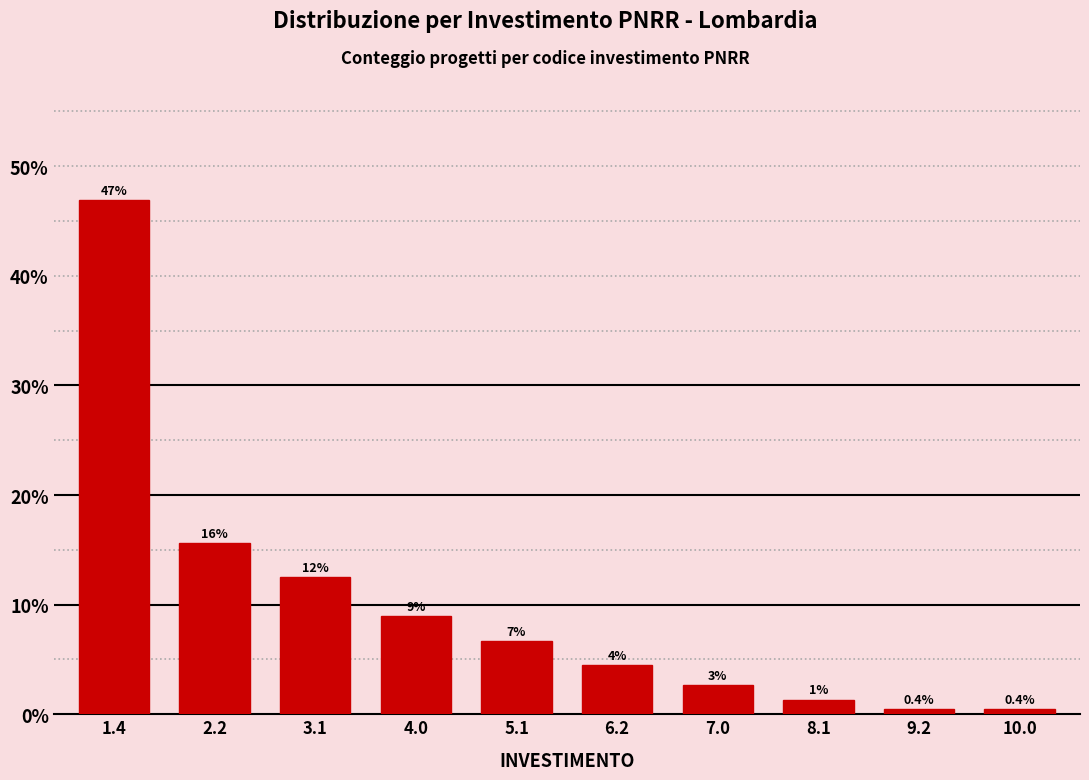

Does the chart contain any negative values?

No